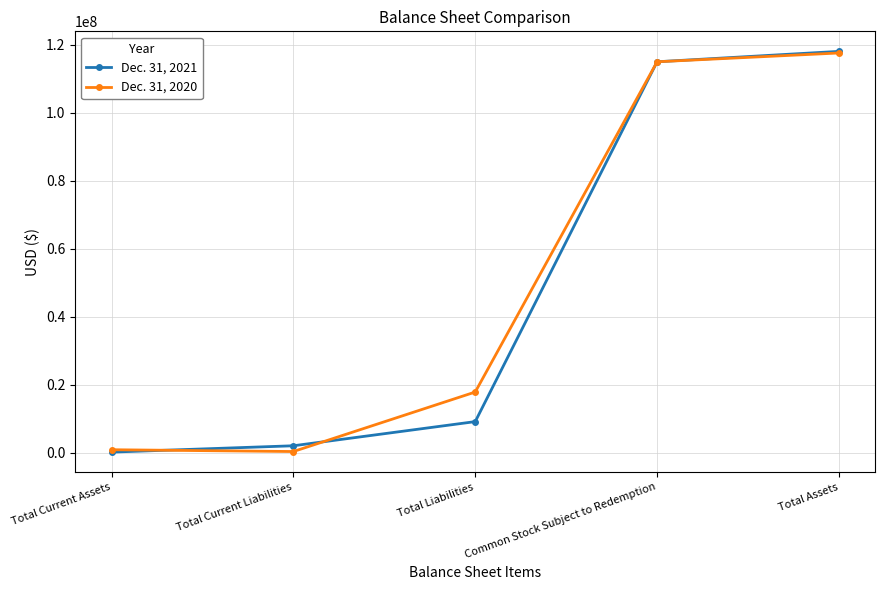

Reading right to left, list all the values displayed in this chart.

Dec. 31, 2021: 118061116	115000000	9105262	1996762	129560
Dec. 31, 2020: 117588539	115000000	17812511	302219	830767